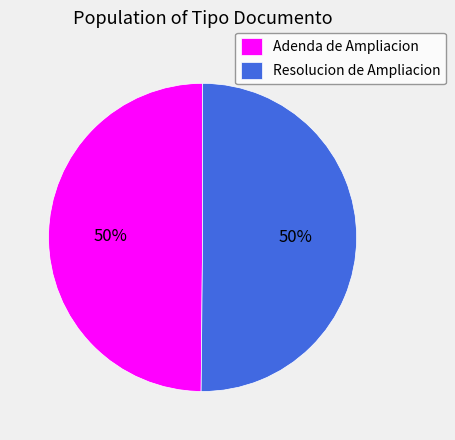

Do Resolucion de Ampliacion and Adenda de Ampliacion together represent more than half of the pie?

Yes